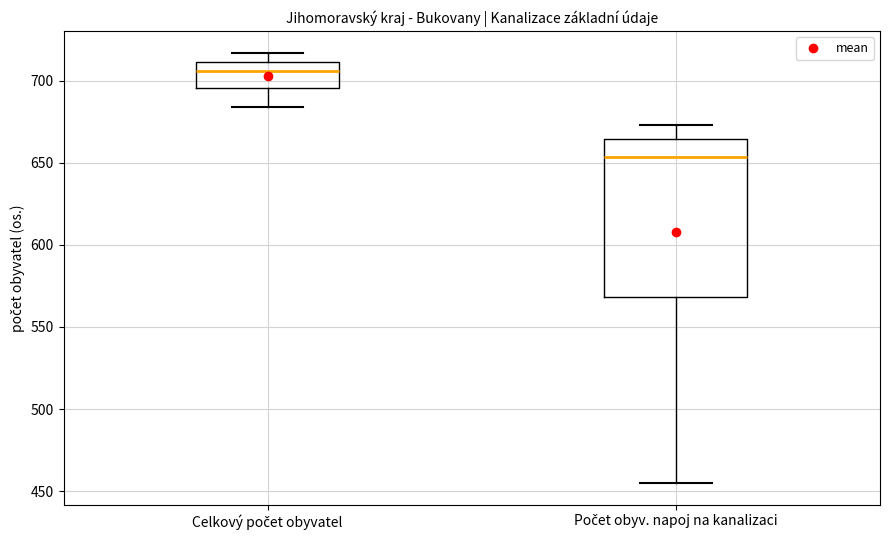

Reading left to right, transcribe this box plot: for each box, give where its median line is, the range the box spans, and where its two whiskers end, as read against the y-axis. The values are not printed on the chart, so give them approximately, as read against the axis.

Celkový počet obyvatel: median 705, box 695 to 710, whiskers 685 to 715
Počet obyv. napoj na kanalizaci: median 655, box 570 to 665, whiskers 455 to 675